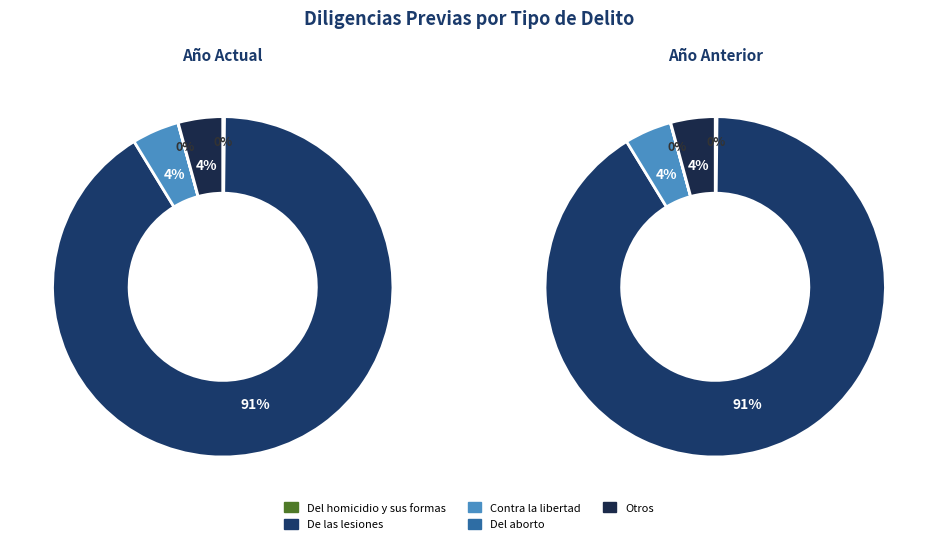

Which slice represents more than half of the pie?

De las lesiones - Total